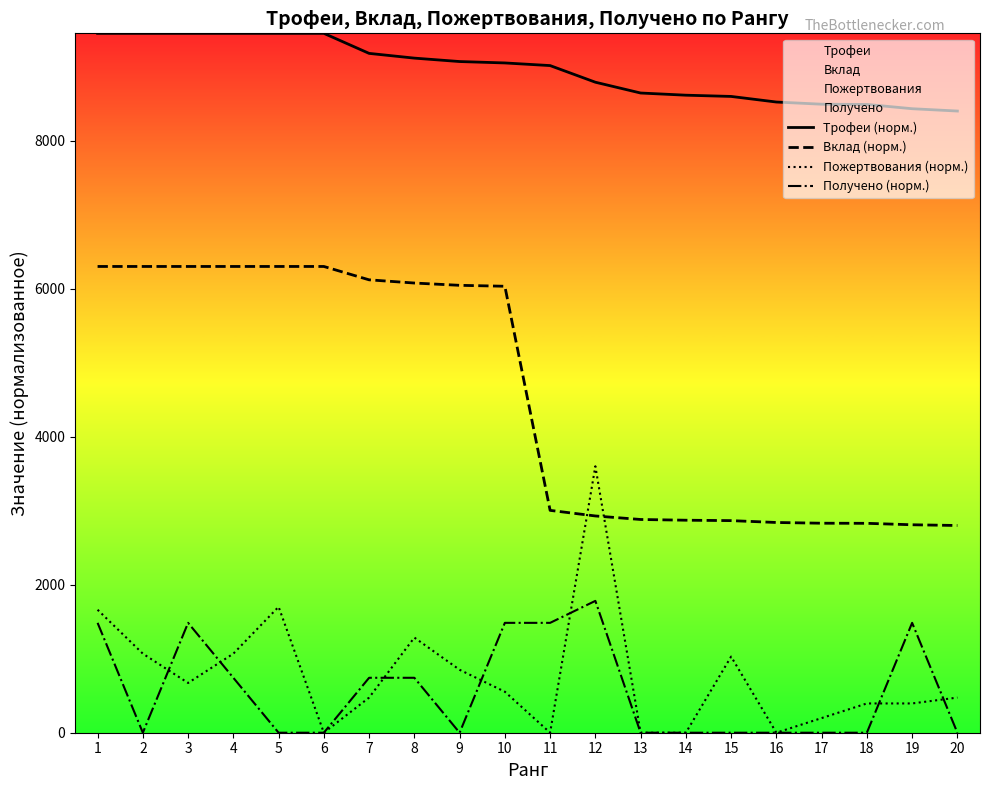

True or false: Пожертвования (норм.) has a value of 0.0 at 11.

True